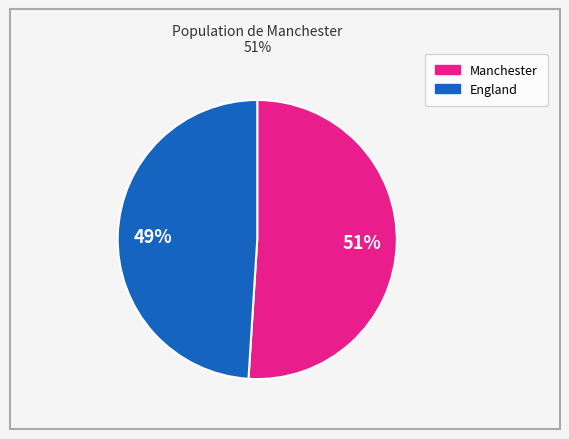

To the nearest percent, what portion does England represent?

49%